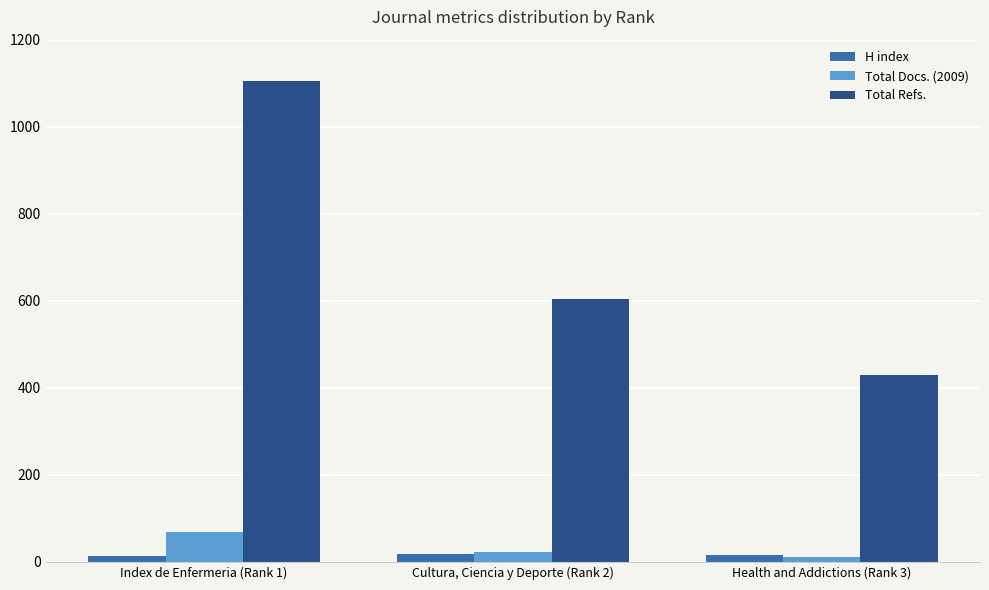

List the labels in order of Total Refs. value, largest first.

Index de Enfermeria (Rank 1), Cultura, Ciencia y Deporte (Rank 2), Health and Addictions (Rank 3)